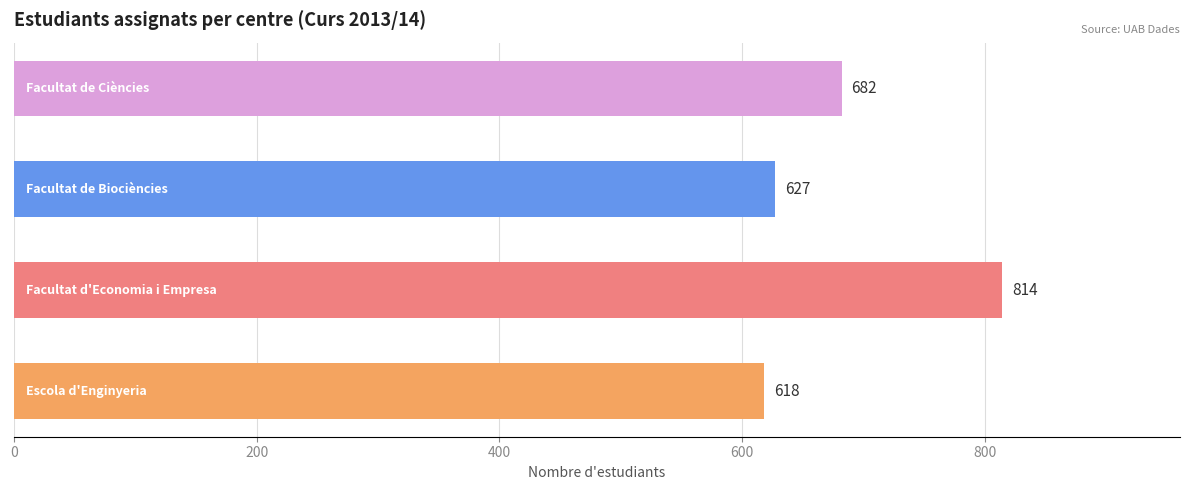

Reading bottom to top, transcribe all the data shown in this chart.

618	814	627	682